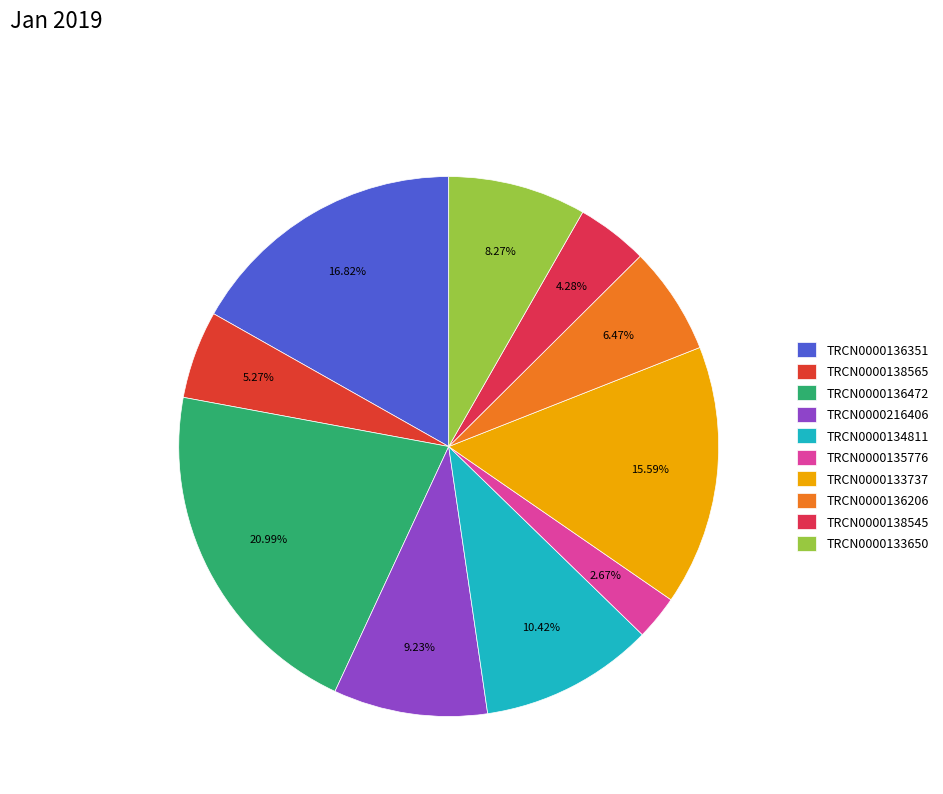

Count the number of slices in the pie.

10